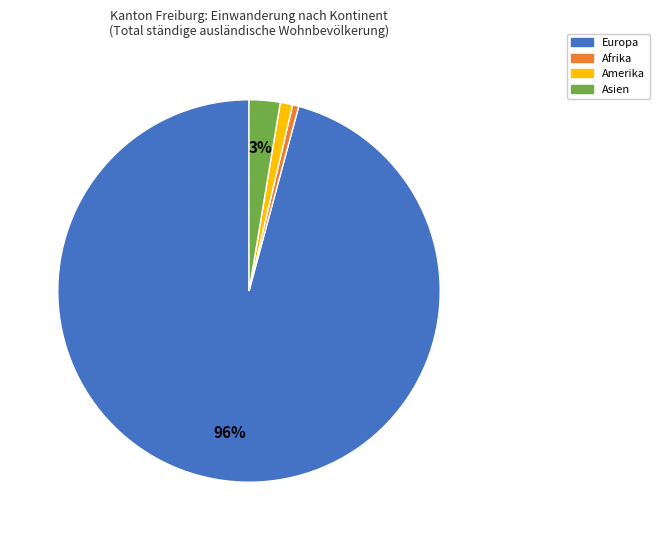

To the nearest percent, what is the average slice percentage?

25%